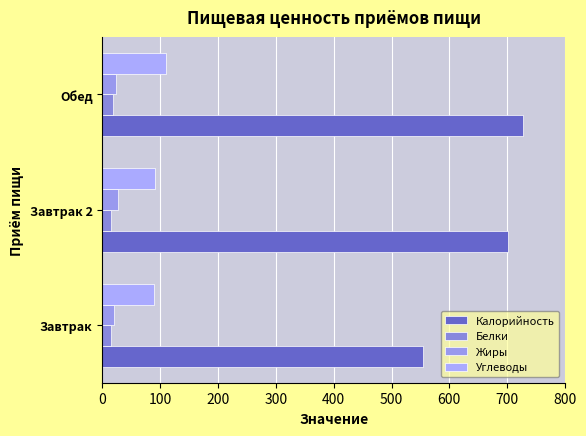

Count the number of data series in this chart.

4